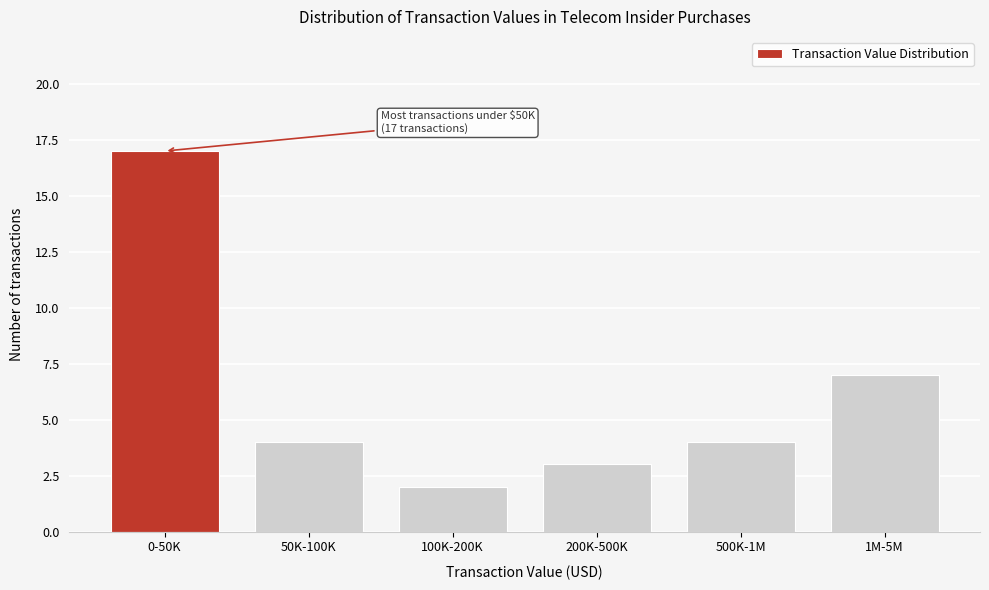

Reading left to right, transcribe all the data shown in this chart.

0-50K=17	50K-100K=4	100K-200K=2	200K-500K=3	500K-1M=4	1M-5M=7